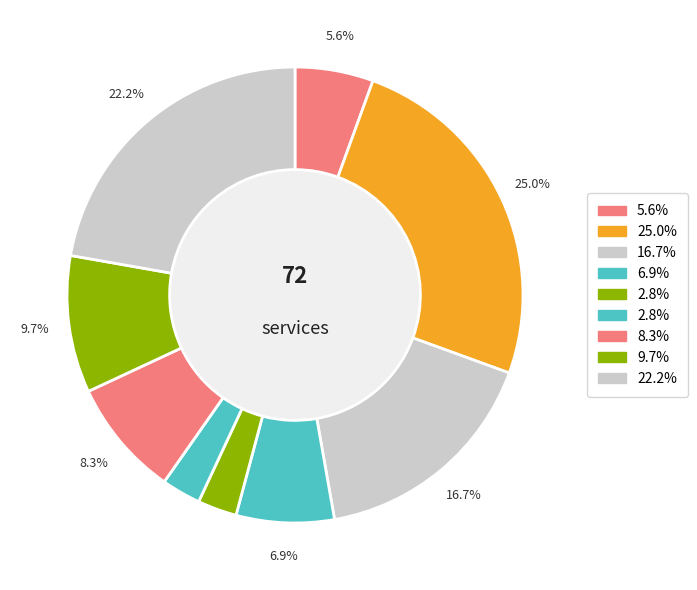

How many slices are in this pie chart?

9